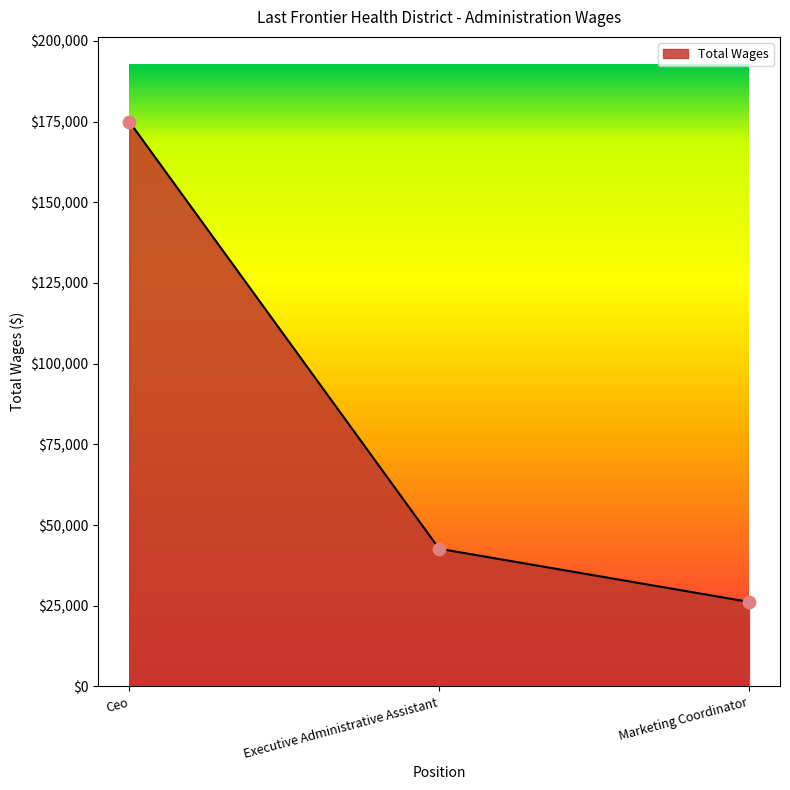

Between Executive Administrative Assistant and Ceo, which is larger?

Ceo